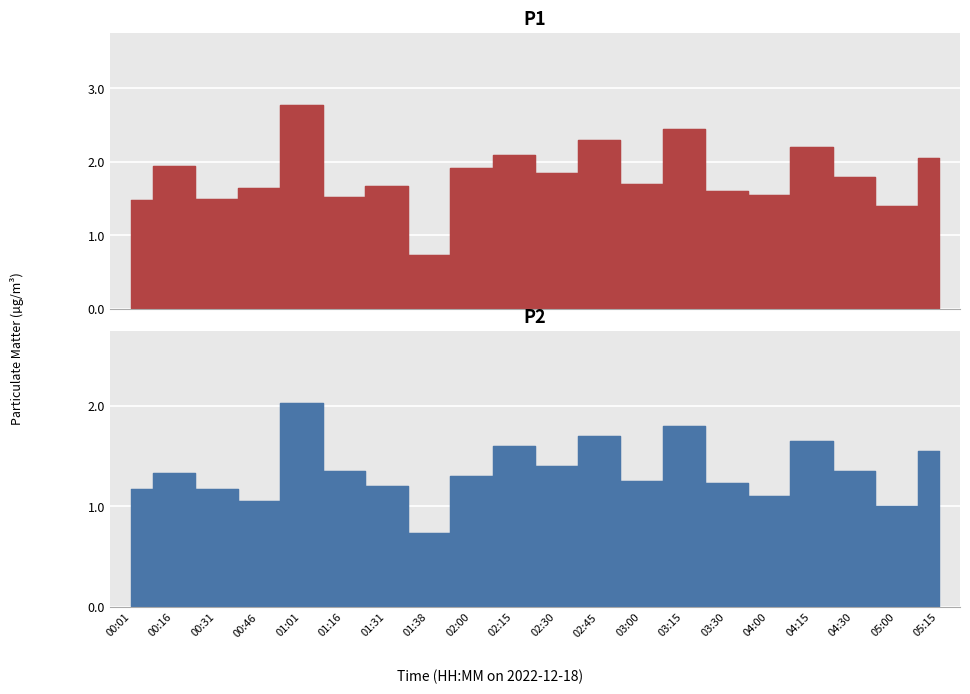

At which category is the sum across all series the highest?

01:01